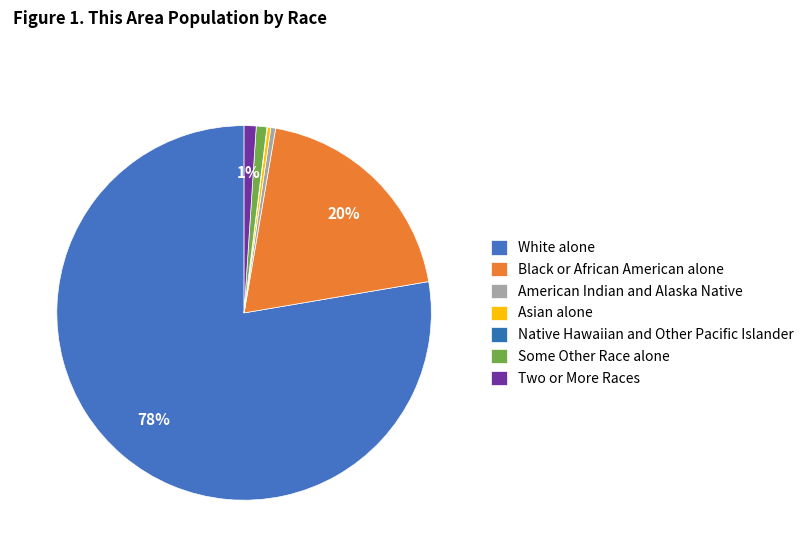

To the nearest percent, what is the average slice percentage?

14%